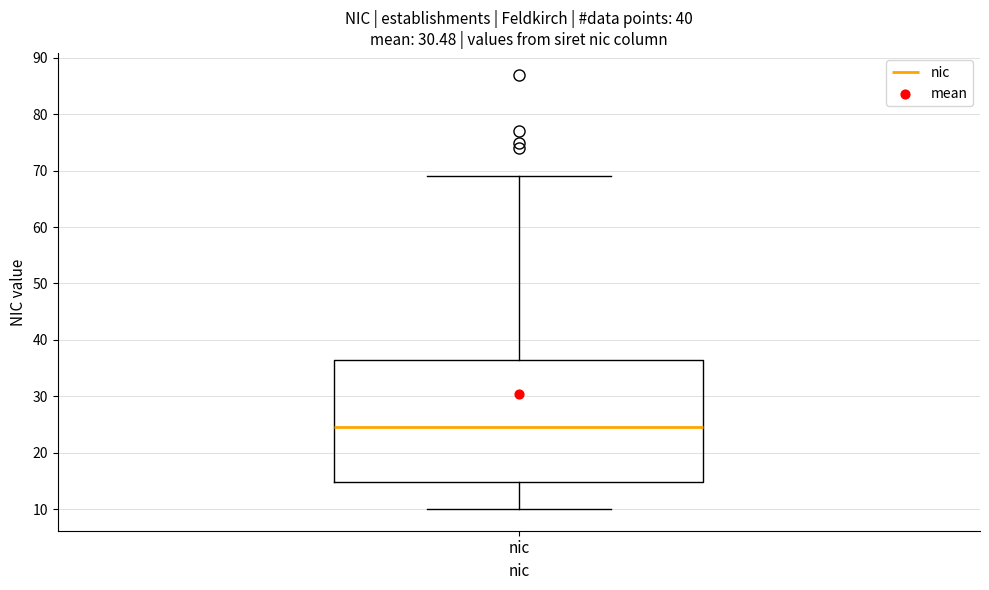

Where does the median line of the box for nic sit on the y-axis? The values are not printed on the chart, so give them approximately, as read against the axis.

25